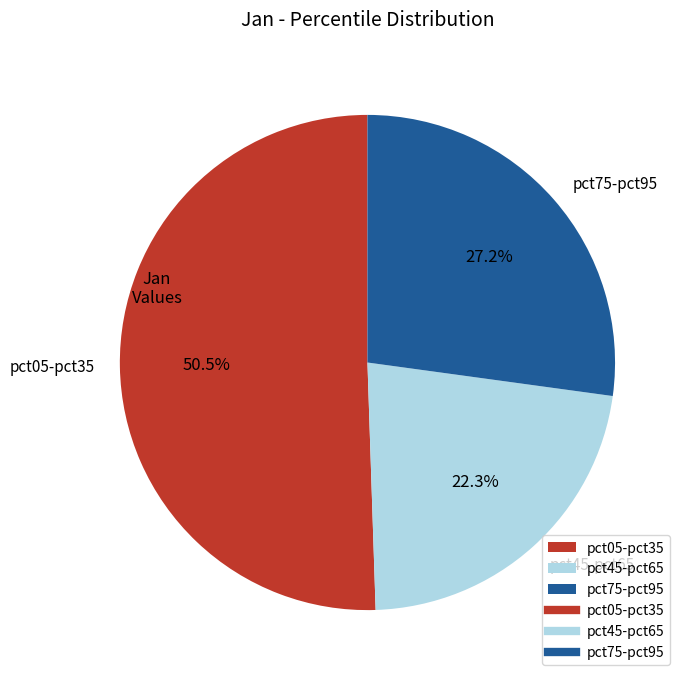

Count the number of slices in the pie.

3